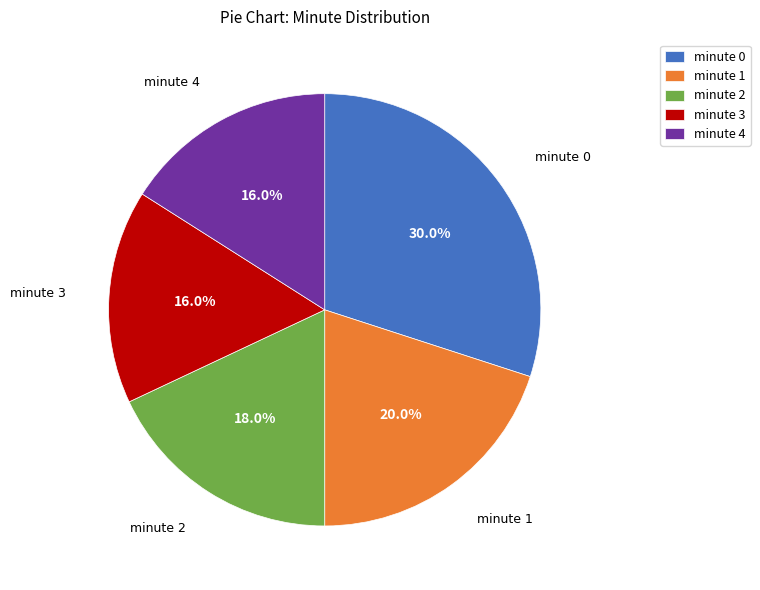

True or false: minute 0 accounts for 30% of the total.

True